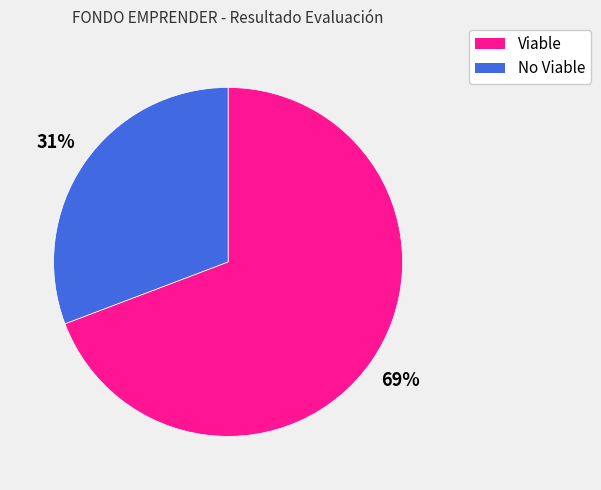

Count the number of slices in the pie.

2